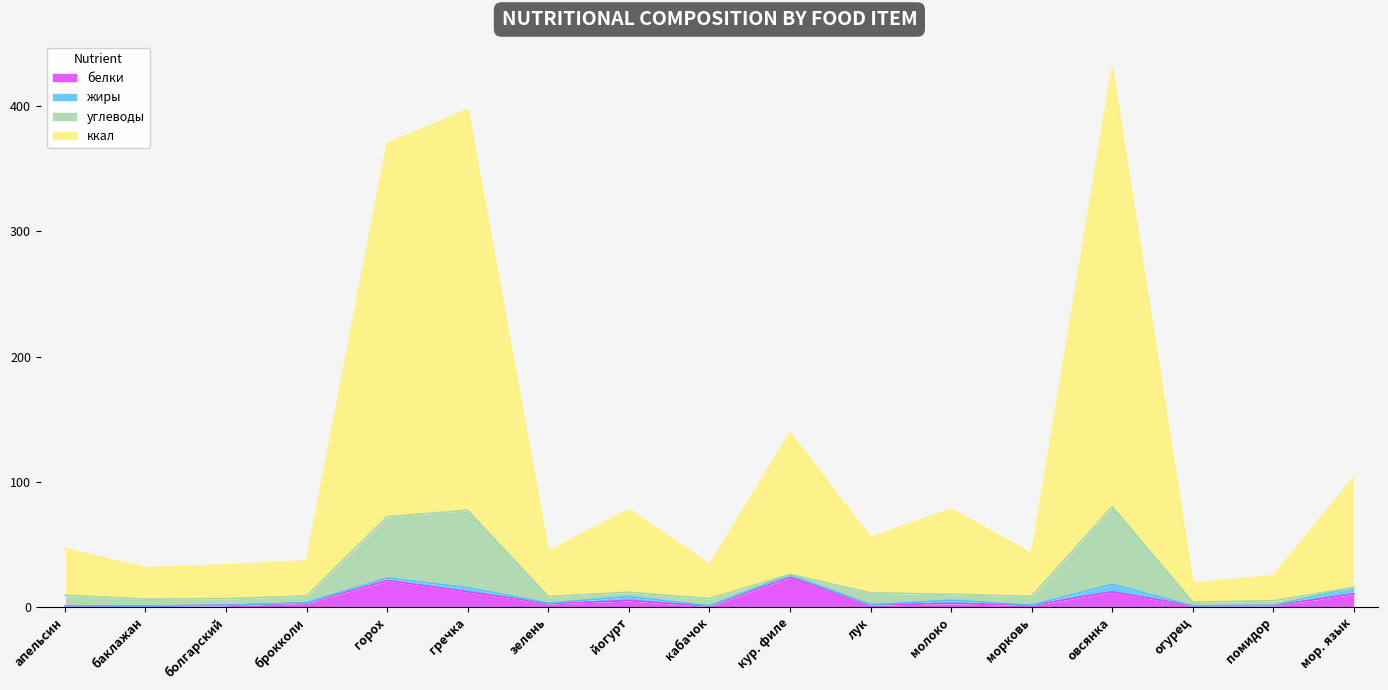

Between гречка and баклажан, which is larger?

гречка